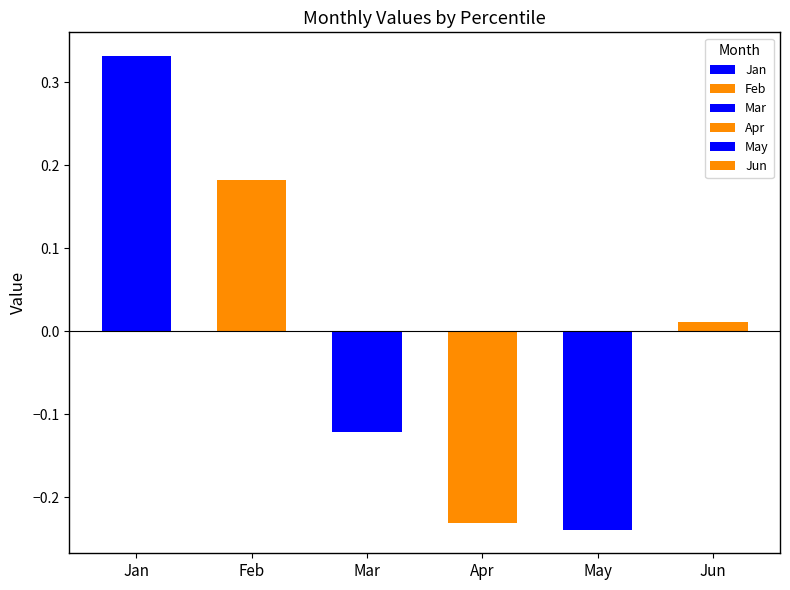

What is the value of the May bar at the 4th from the left?

-0.2